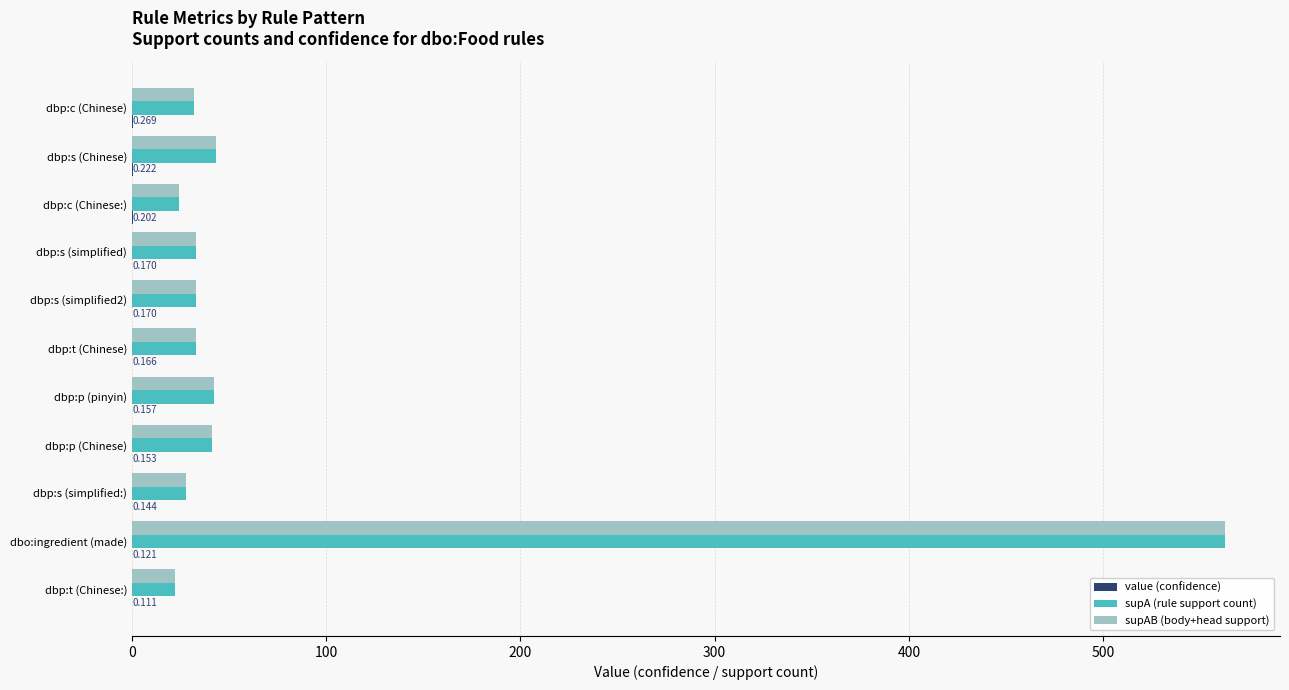

At which category is the sum across all series the highest?

dbo:ingredient (made)